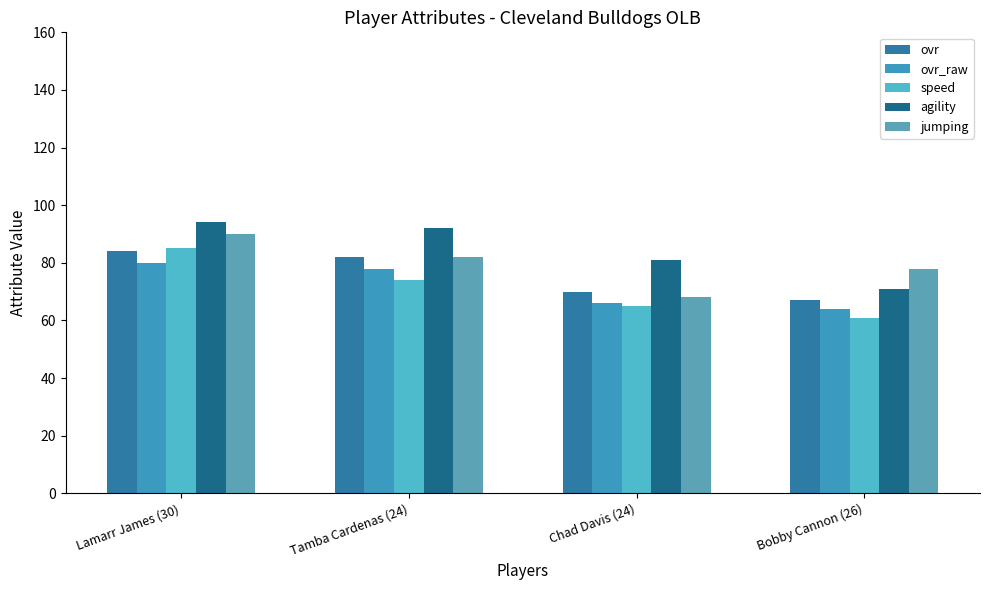

Which label corresponds to the smallest value in the chart?

Bobby Cannon (26)